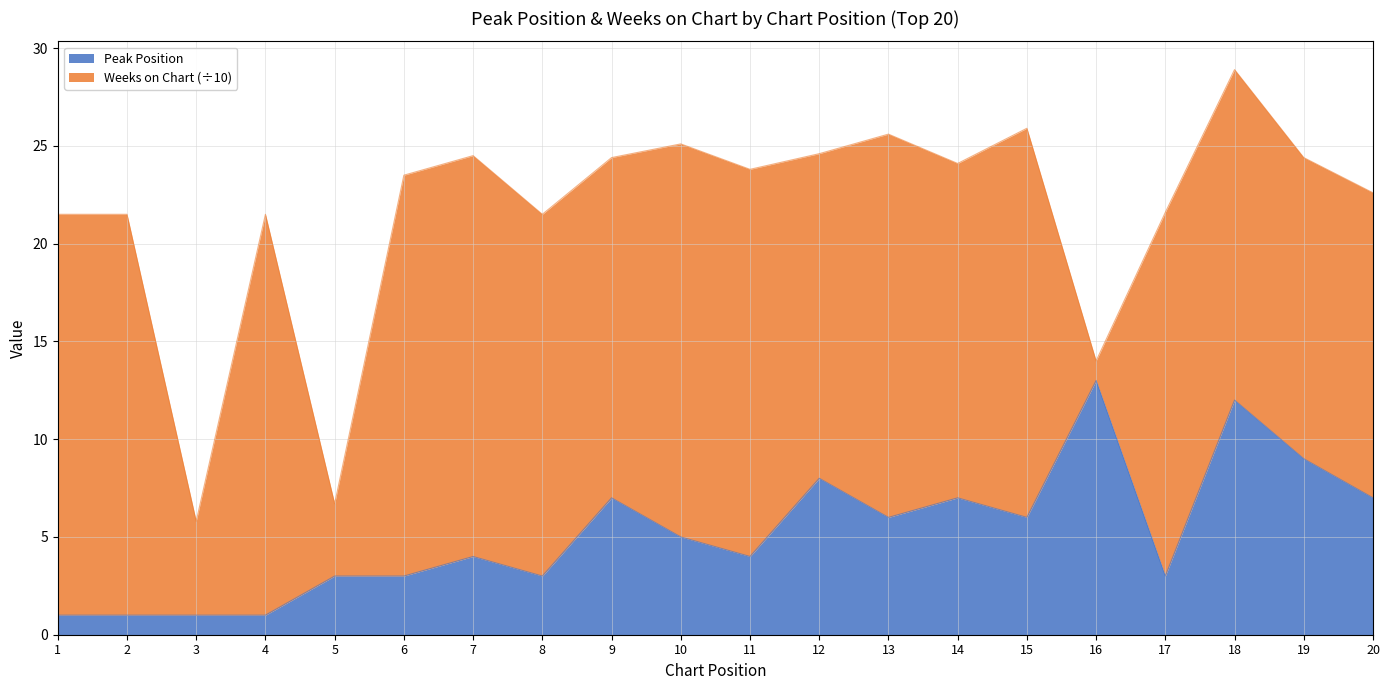

What is the total value across all series at 16?

14.0